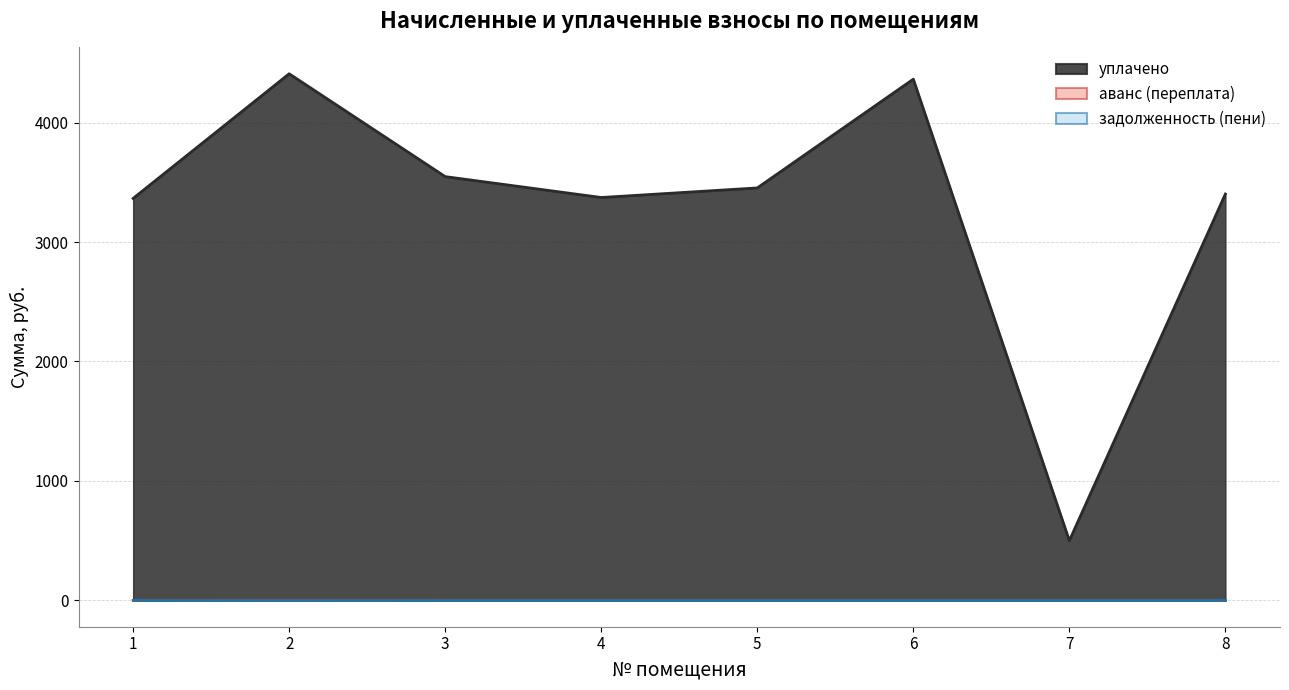

At which label does аванс (переплата) reach its peak?

2